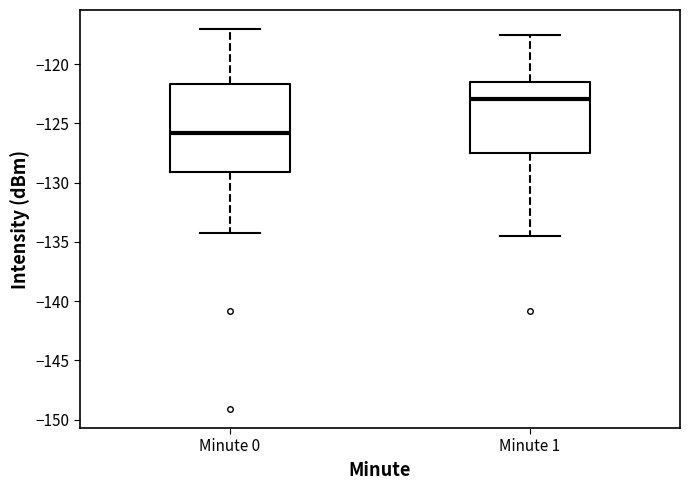

Where is the lower edge of the box for Minute 0 on the y-axis? The values are not printed on the chart, so give them approximately, as read against the axis.

-129.0